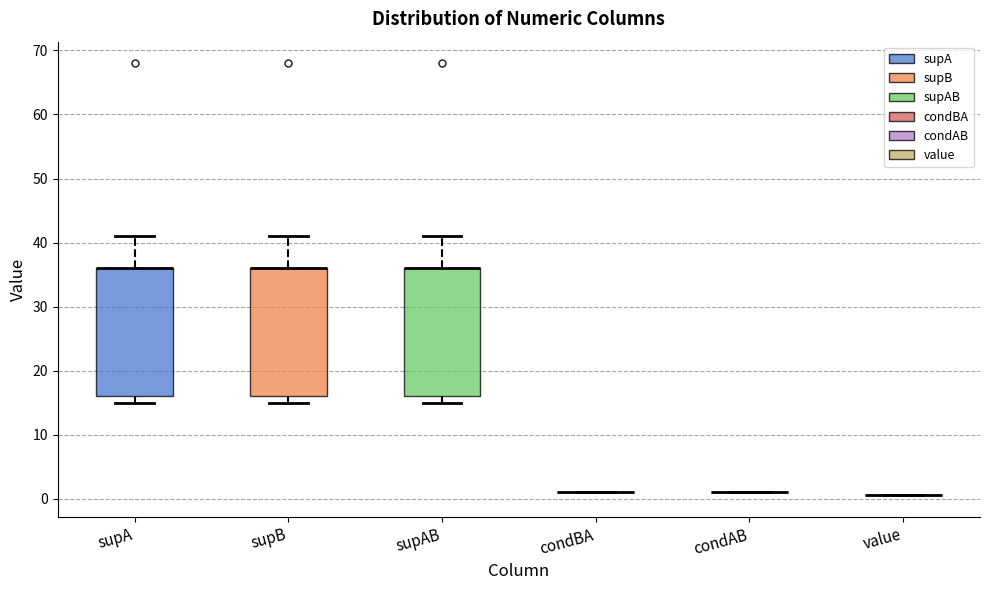

Reading left to right, read every box against the y-axis: the position of its median line, the range the box covers, and the ends of its whiskers. The values are not printed on the chart, so give them approximately, as read against the axis.

supA: median 36 (drawn on the box's upper edge), box 16 to 36, whiskers 15 to 41
supB: median 36 (drawn on the box's upper edge), box 16 to 36, whiskers 15 to 41
supAB: median 36 (drawn on the box's upper edge), box 16 to 36, whiskers 15 to 41
condBA: box collapsed to a line at 1, whiskers 1 to 1
condAB: box collapsed to a line at 1, whiskers 1 to 1
value: box collapsed to a line at 1, whiskers 1 to 1